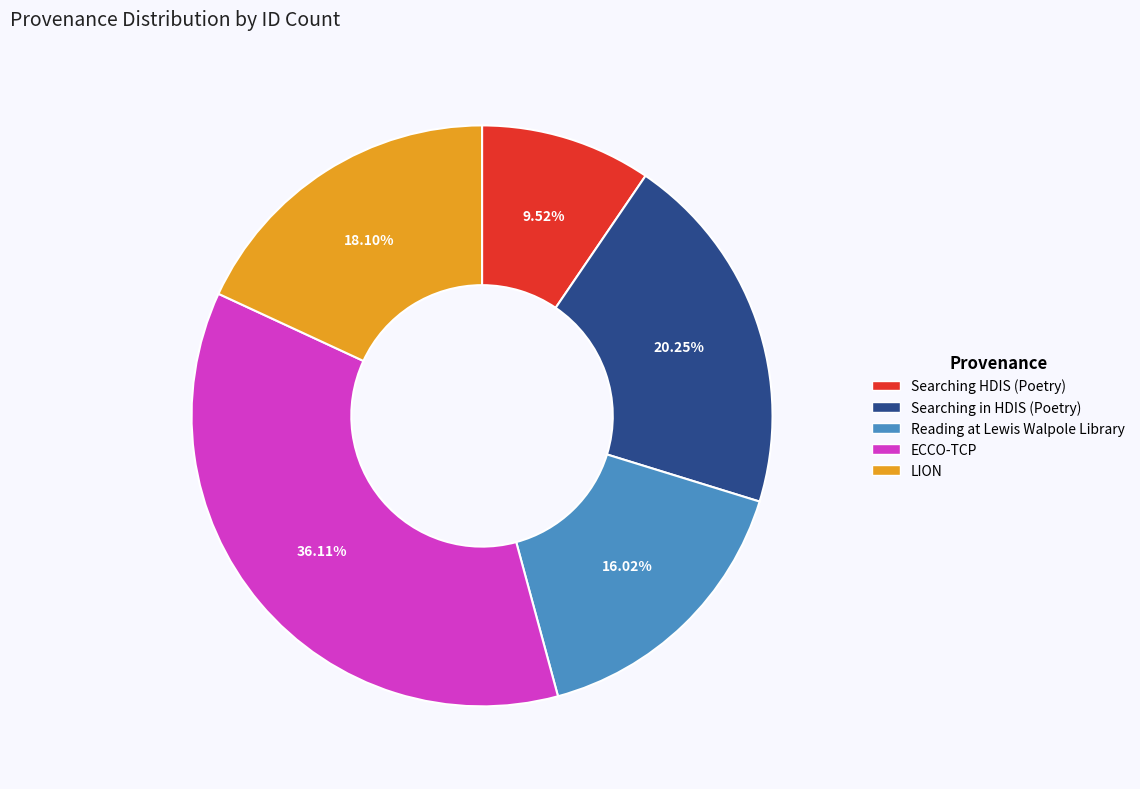

Combined, what portion of the pie is Reading at Lewis Walpole Library and Searching HDIS (Poetry)?

25.5%